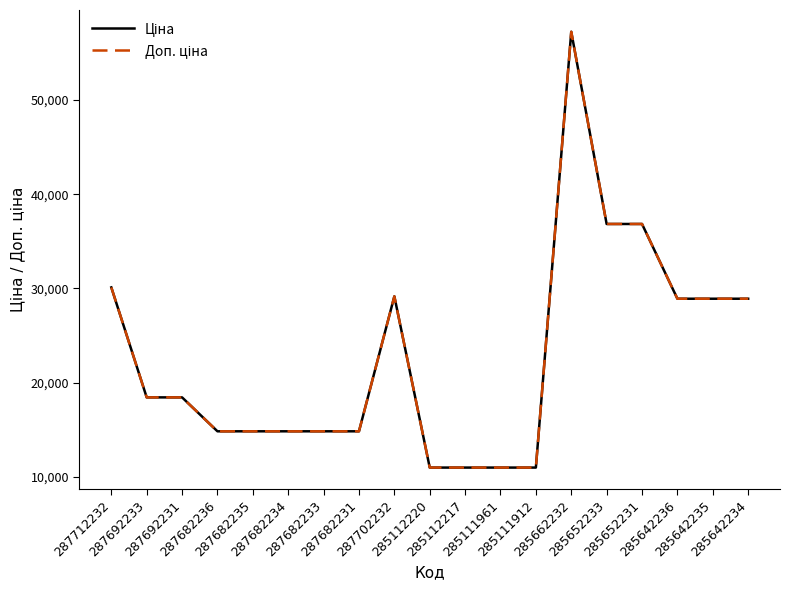

Which series changed the most between 285111961 and 285662232?

Ціна